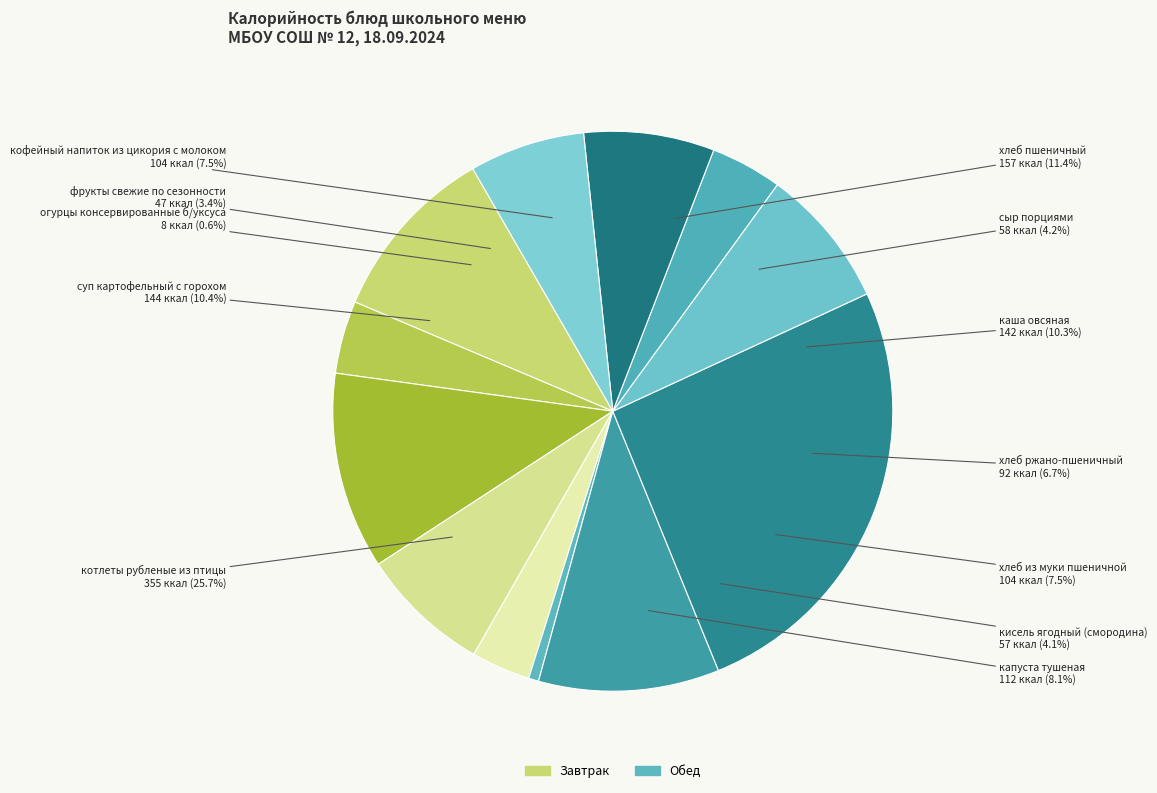

To the nearest percent, what is the difference between the largest and smallest slice percentages?

25%